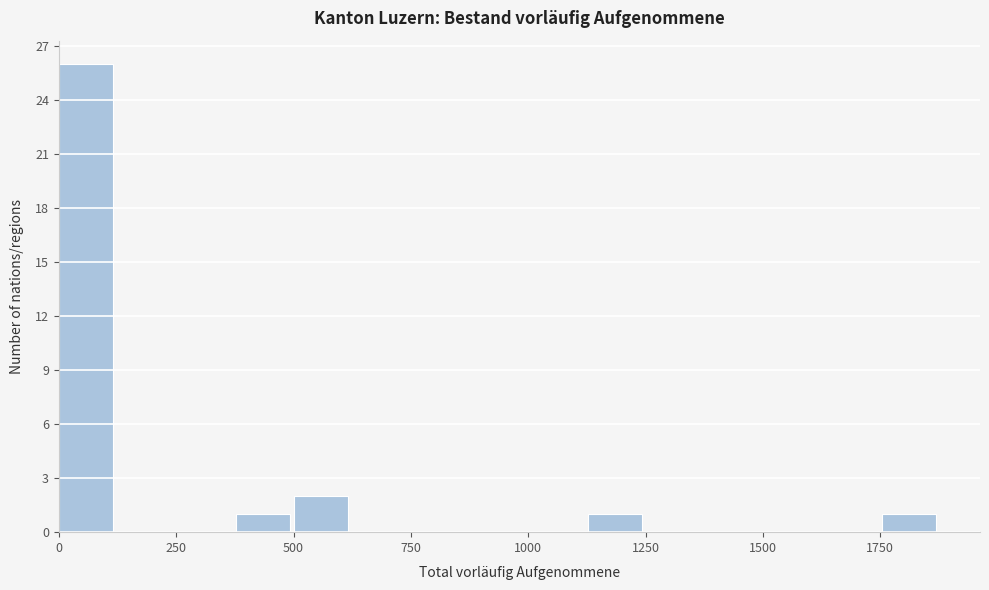

Around what value on the x-axis is the tallest bar? Give the approximate position of its centre, as read against the axis.

50